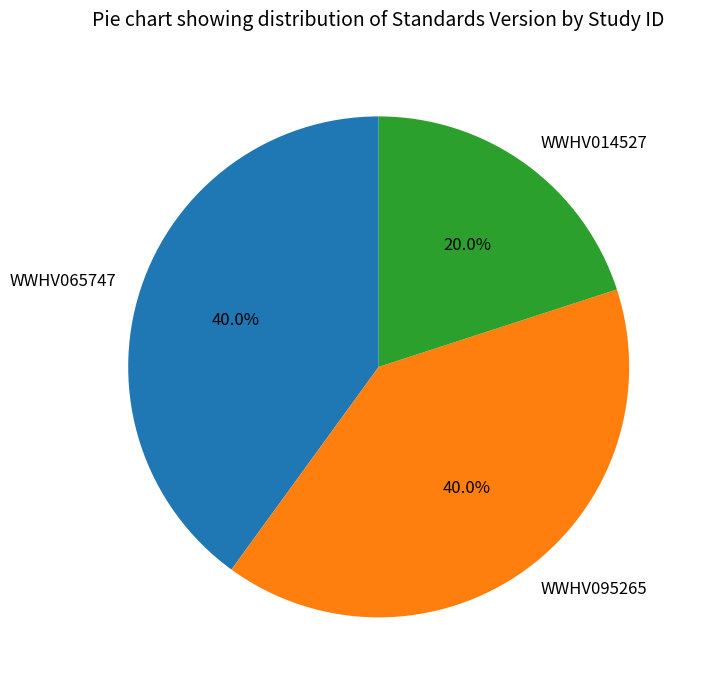

What percentage do WWHV014527 and WWHV065747 together represent?

60.0%